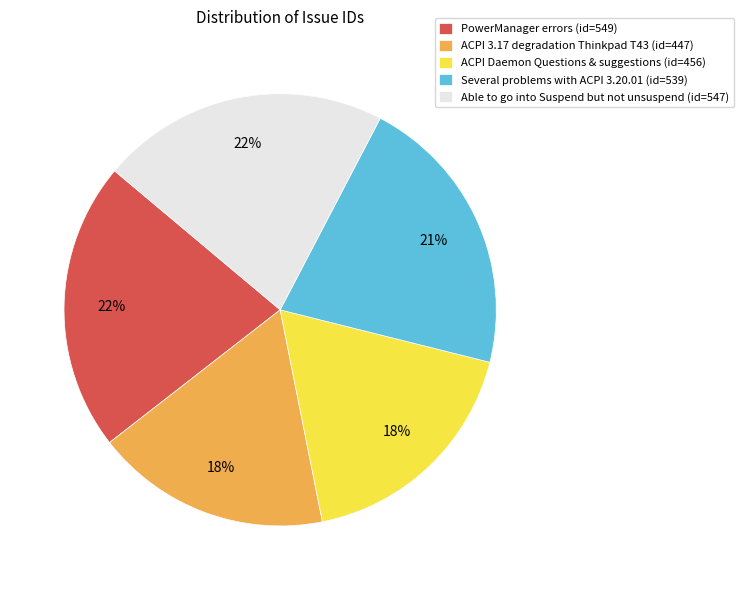

Is it true that ACPI 3.17 degradation Thinkpad T43 is 18% of the pie?

True